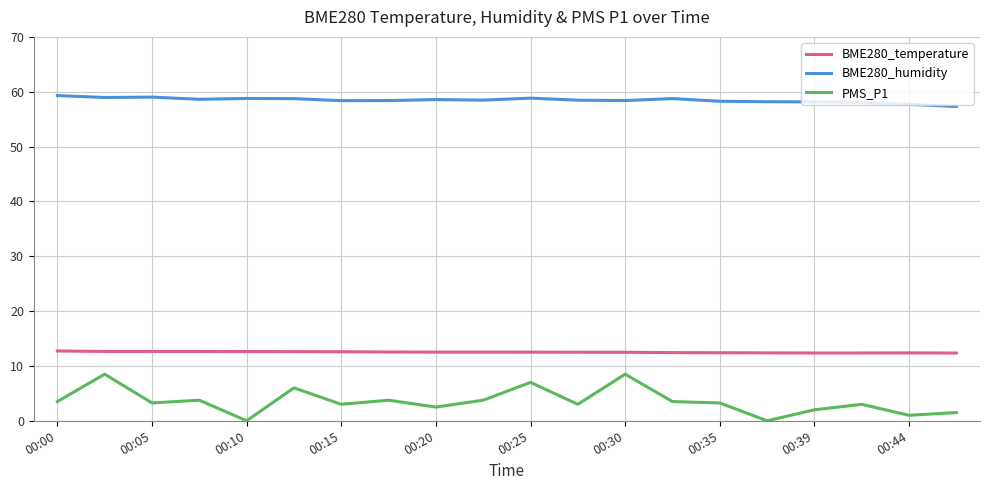

True or false: PMS_P1 has more than 1 points higher than both neighbors.

True